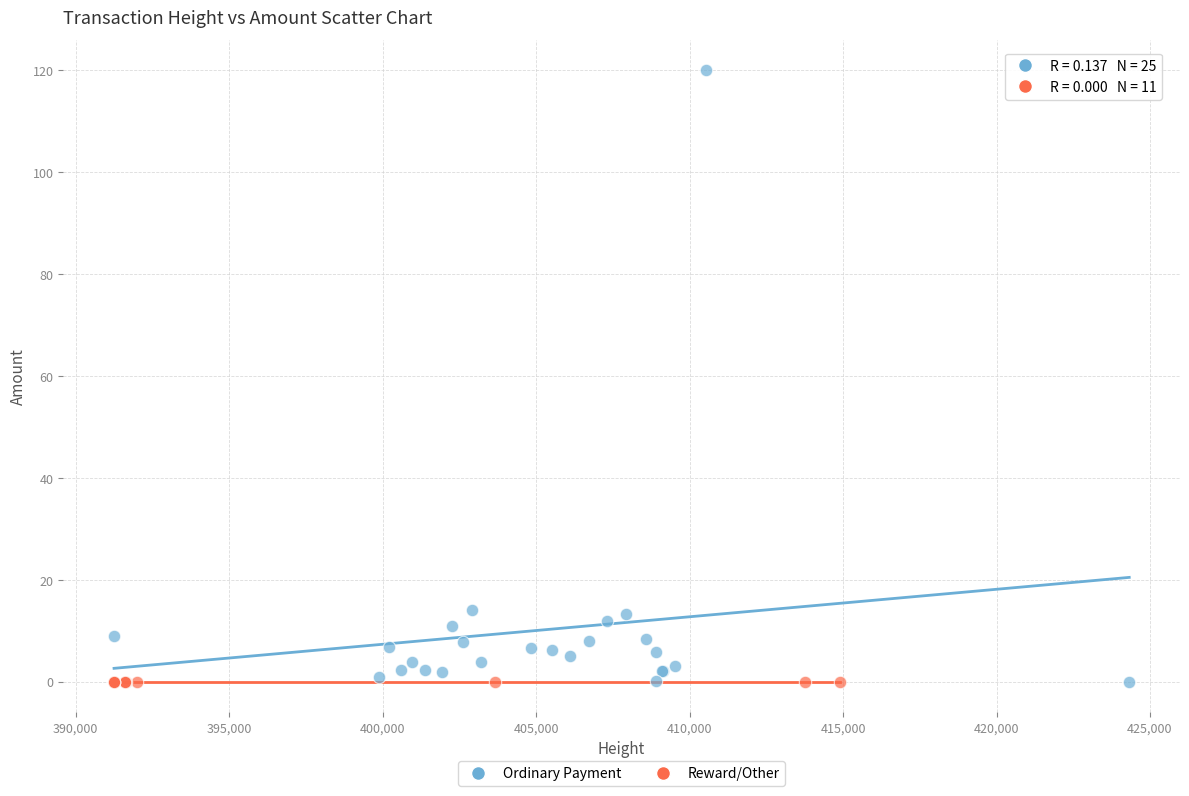

What are all the series names shown in the legend?

Ordinary Payment, Reward/Other